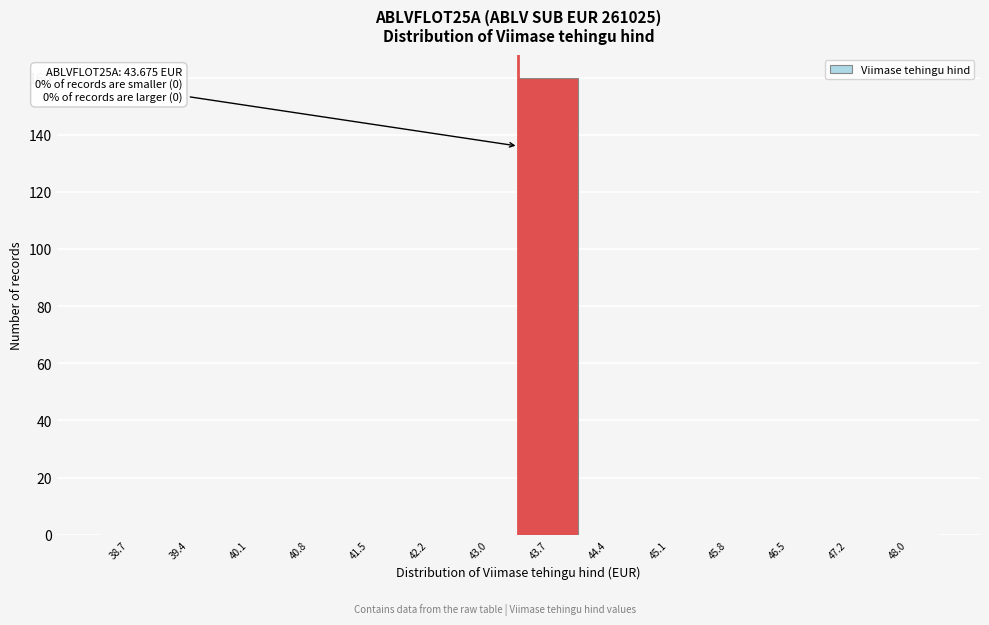

Reading left to right, transcribe all the data shown in this chart.

38.7=0	39.4=0	40.1=0	40.8=0	41.5=0	42.2=0	43.0=0	43.7=160	44.4=0	45.1=0	45.8=0	46.5=0	47.2=0	48.0=0